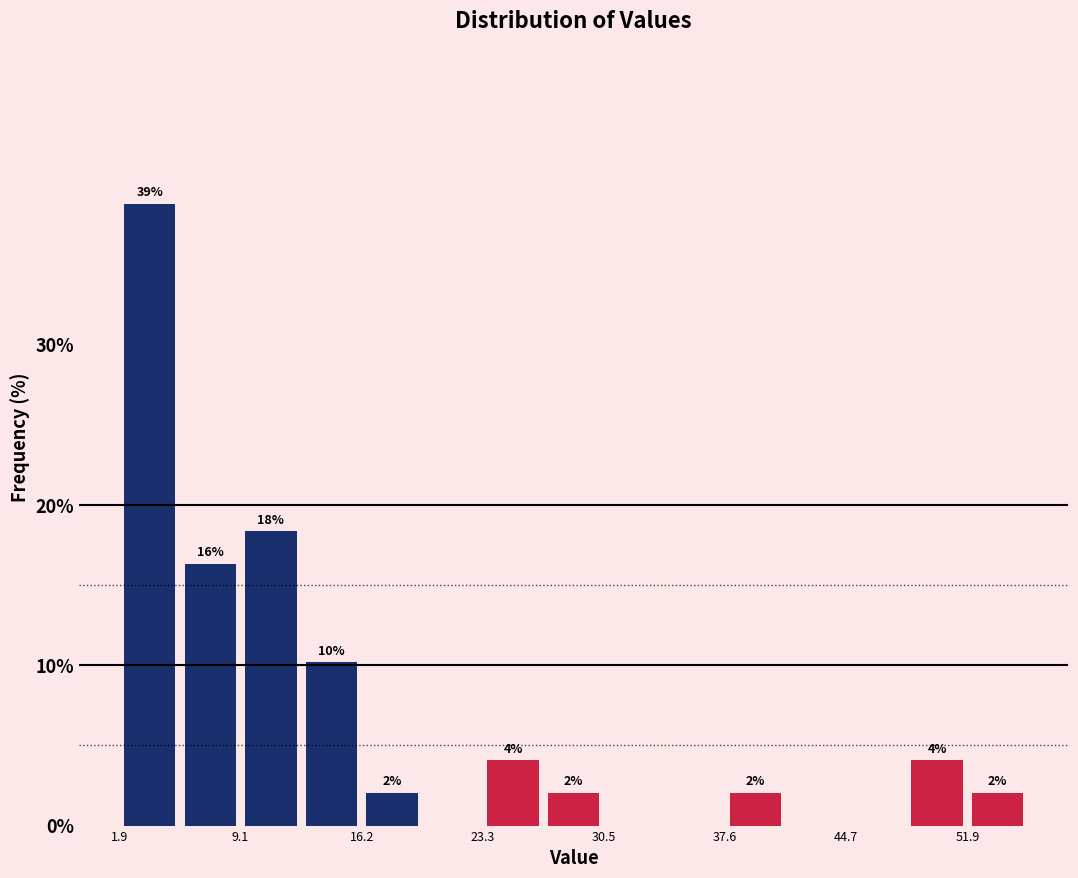

Read against the x-axis, roughly where is the centre of the tallest bar?

4